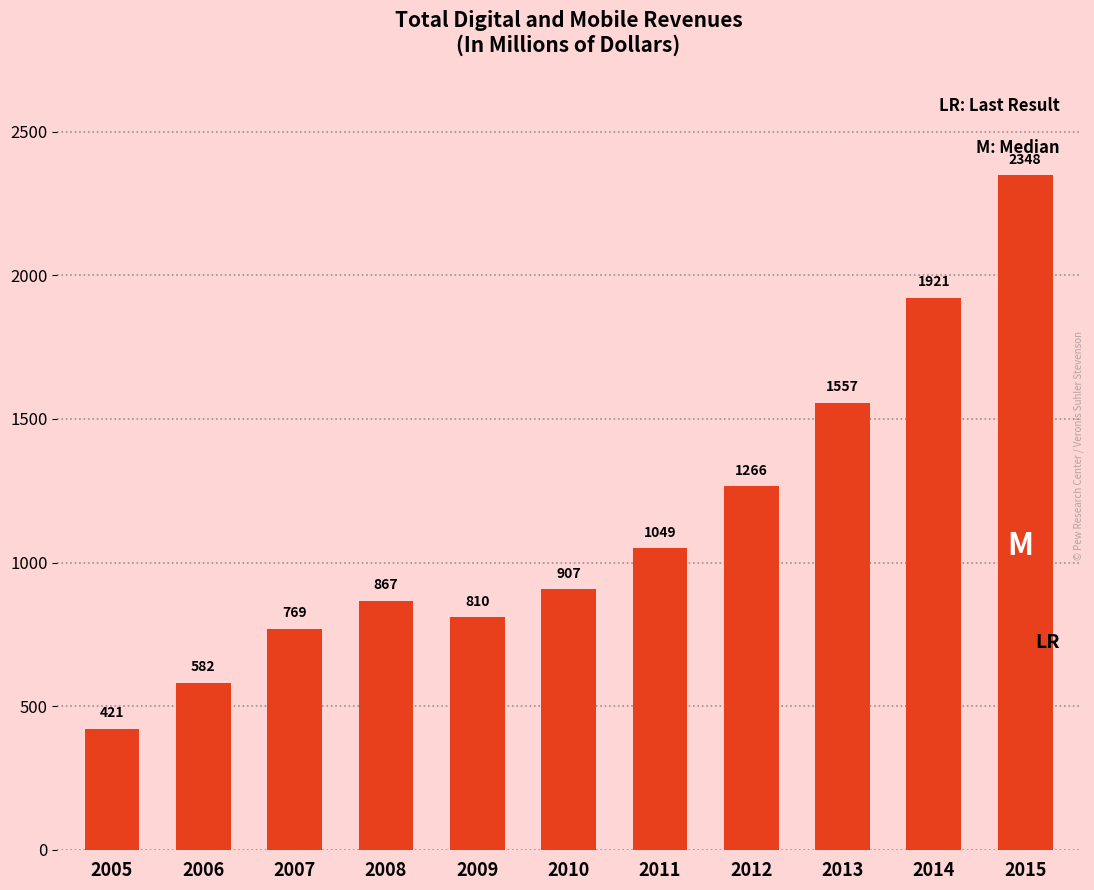

Reading left to right, list all the values displayed in this chart.

2005=421	2006=582	2007=769	2008=867	2009=810	2010=907	2011=1049	2012=1266	2013=1557	2014=1921	2015=2348